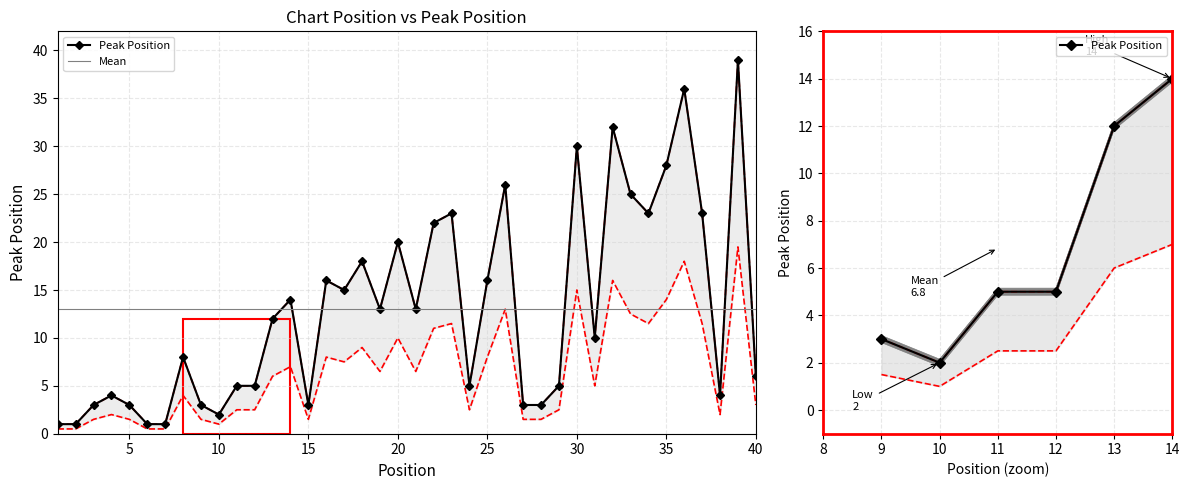

Is it true that the value at 40 is 8?

False